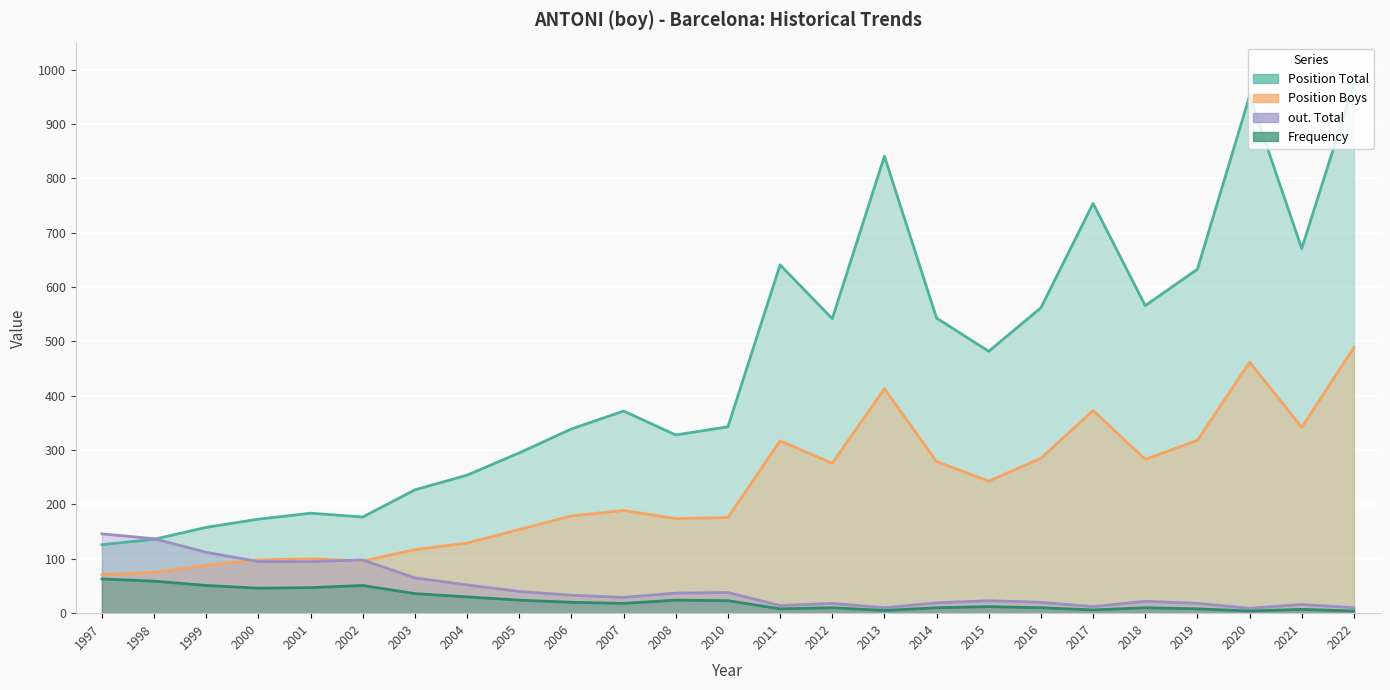

What is the spread (max minus min) of values at 2014?

533